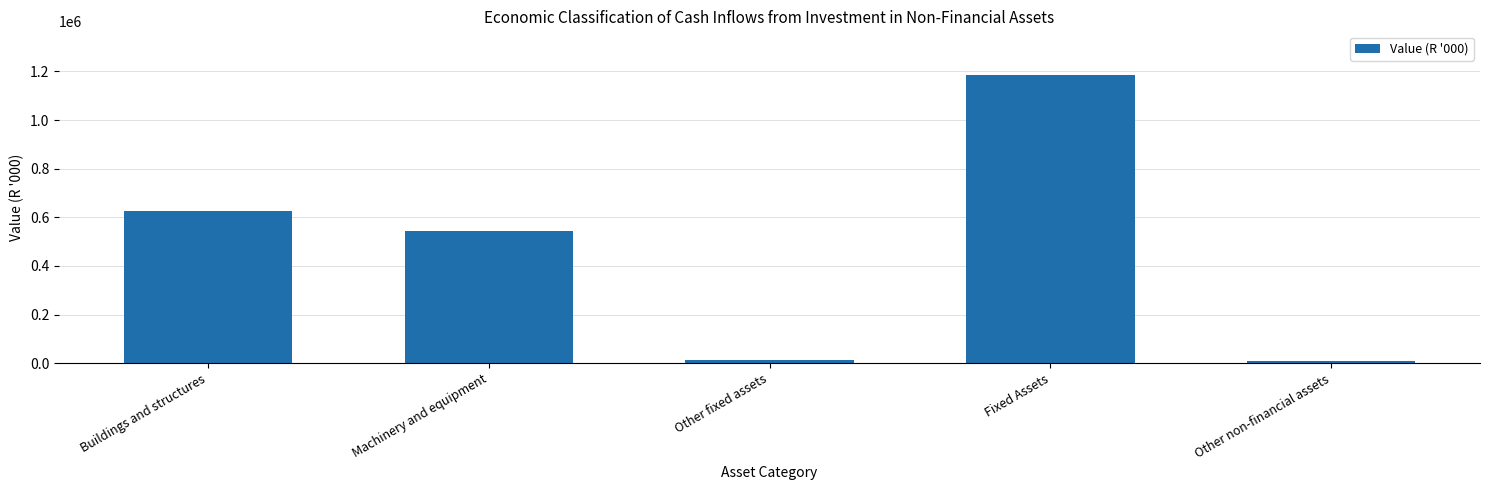

True or false: the data shows 544687 at Machinery and equipment.

True